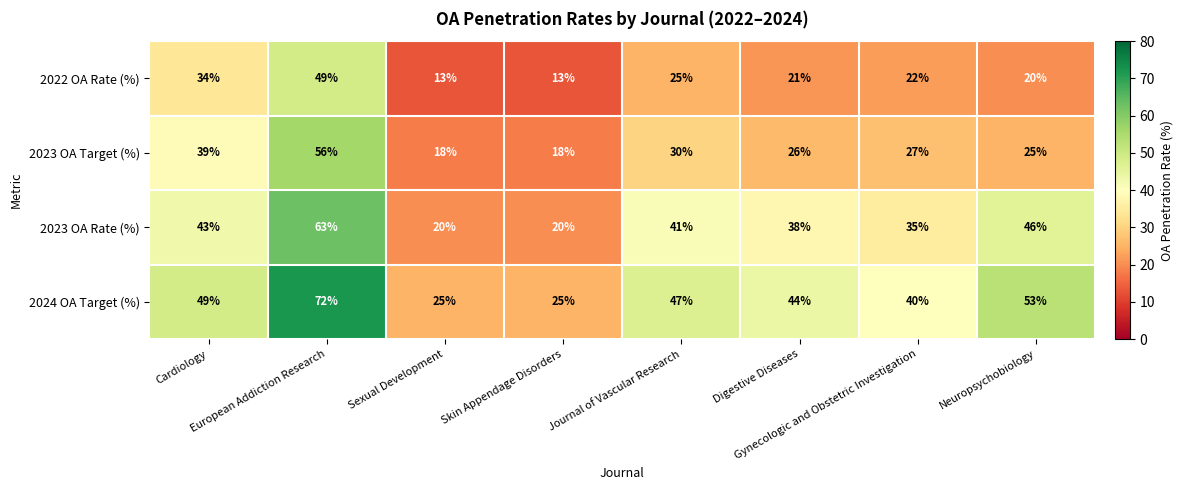

Which series has the largest total across all categories?

2024 OA Target (%)